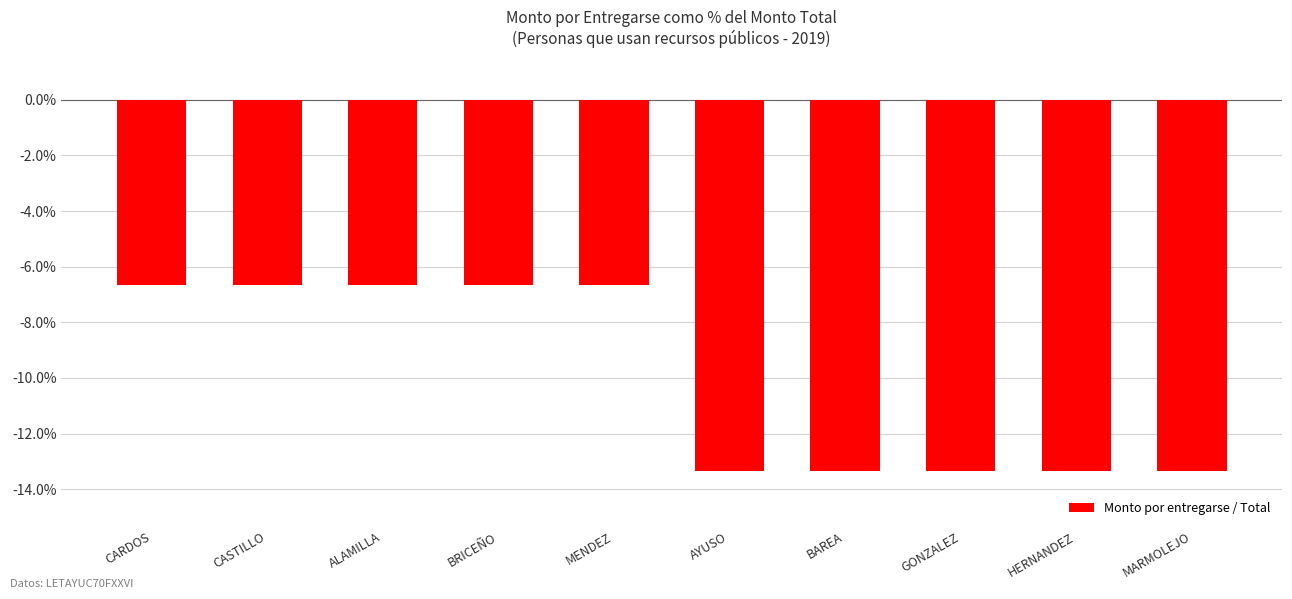

What is the value of the 9th bar from the left?

-13.3